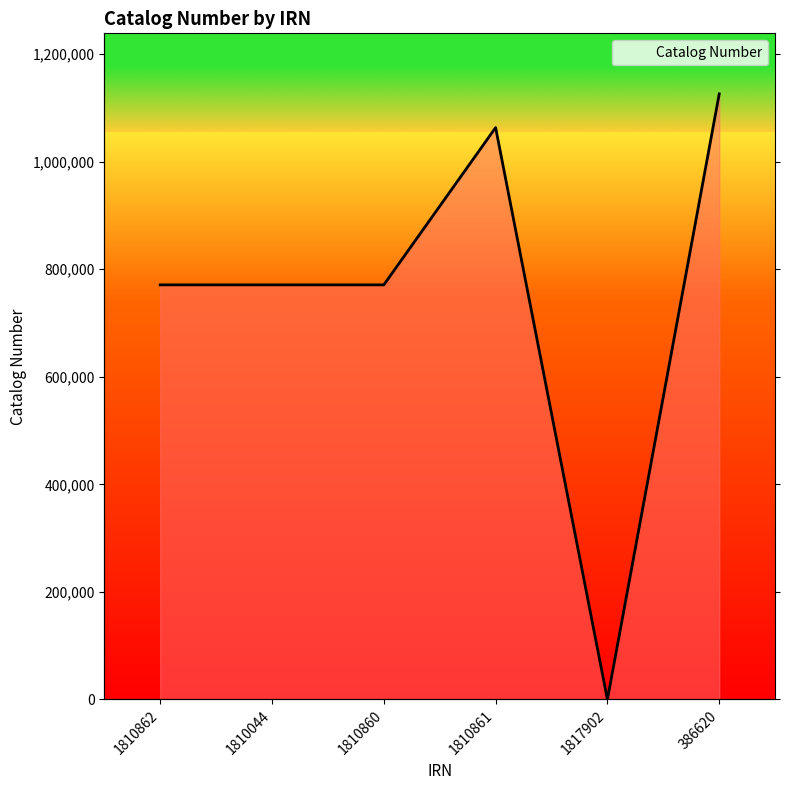

Is it true that the value at 1810862 is 770811?

True